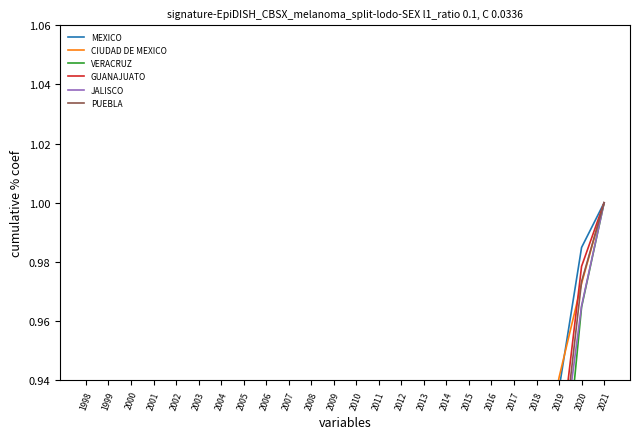

True or false: VERACRUZ and JALISCO cross at least once.

False